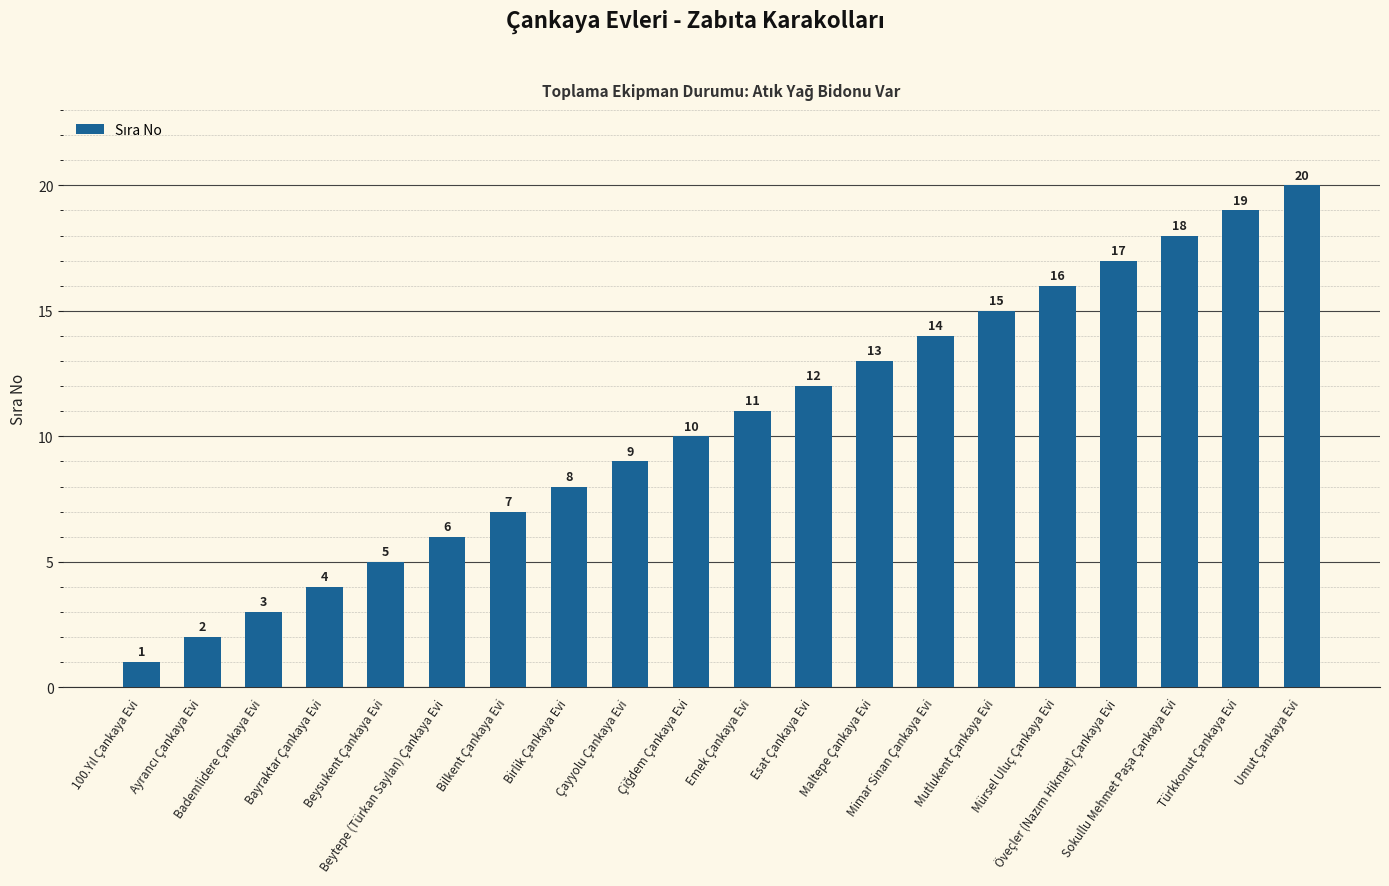

What is the change in value from Bayraktar Çankaya Evi to Beysukent Çankaya Evi?

+1